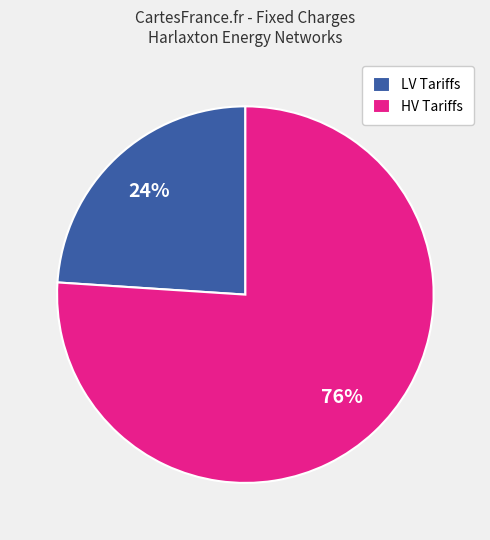

Which category has the biggest portion of the pie?

HV Tariffs